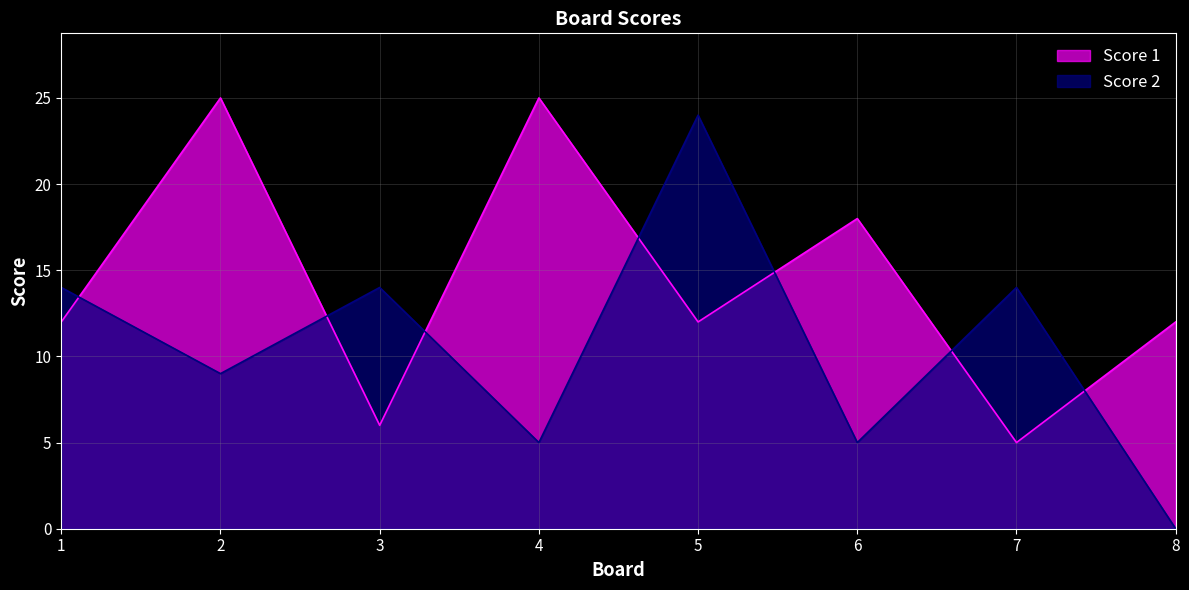

List the labels in order of Score 2 value, largest first.

5, 1, 3, 7, 2, 4, 6, 8